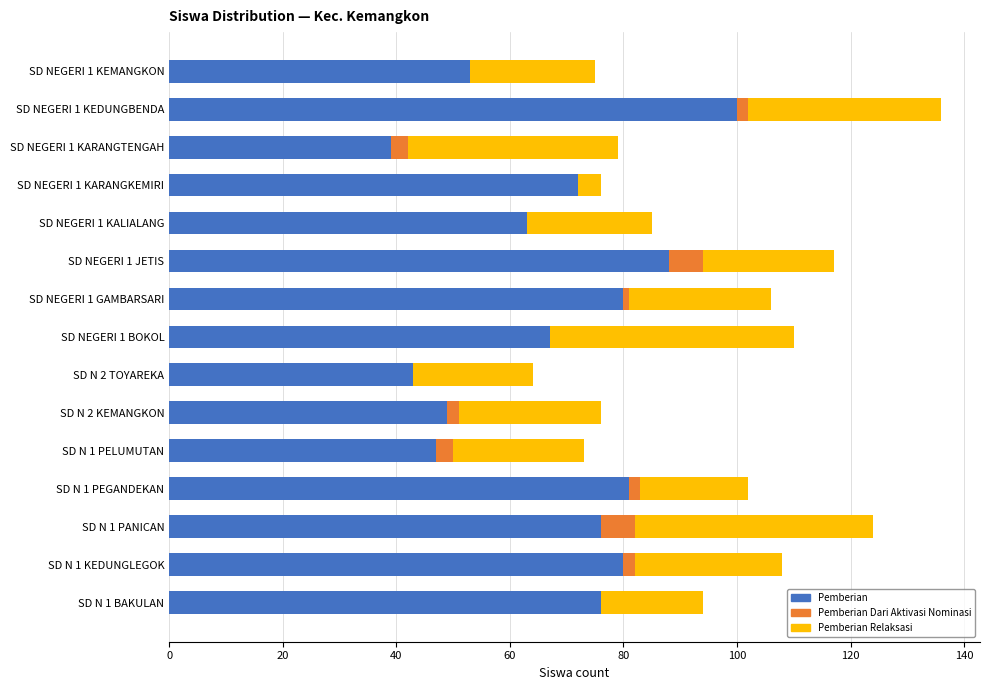

What are all the series names shown in the legend?

Pemberian, Pemberian Dari Aktivasi Nominasi, Pemberian Relaksasi